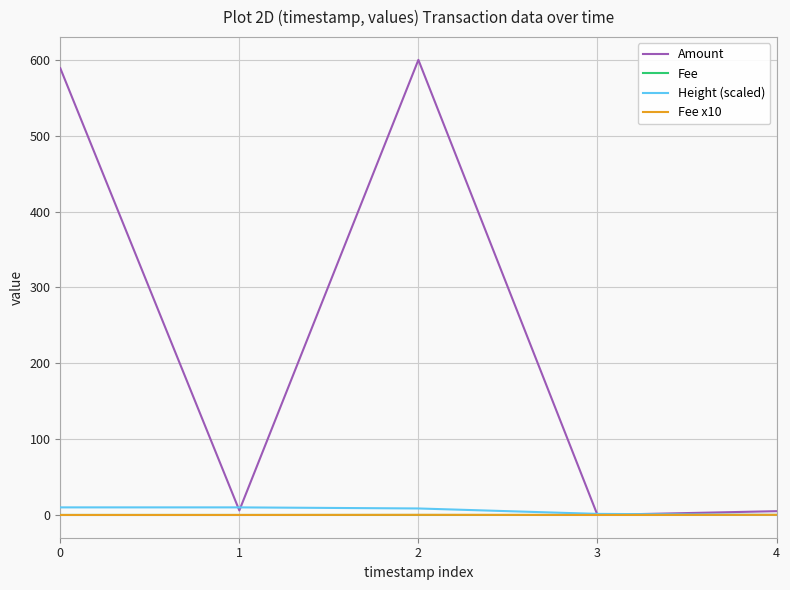

Which series has the largest total across all categories?

Amount